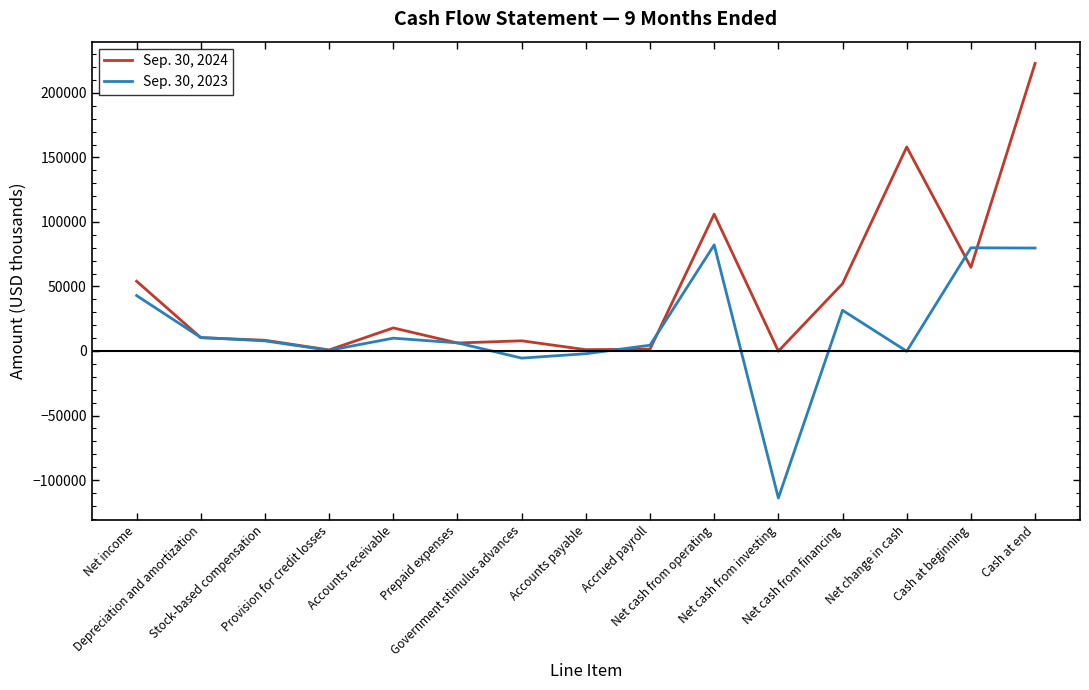

List the series in order of their overall mean, highest first.

Sep. 30, 2024, Sep. 30, 2023